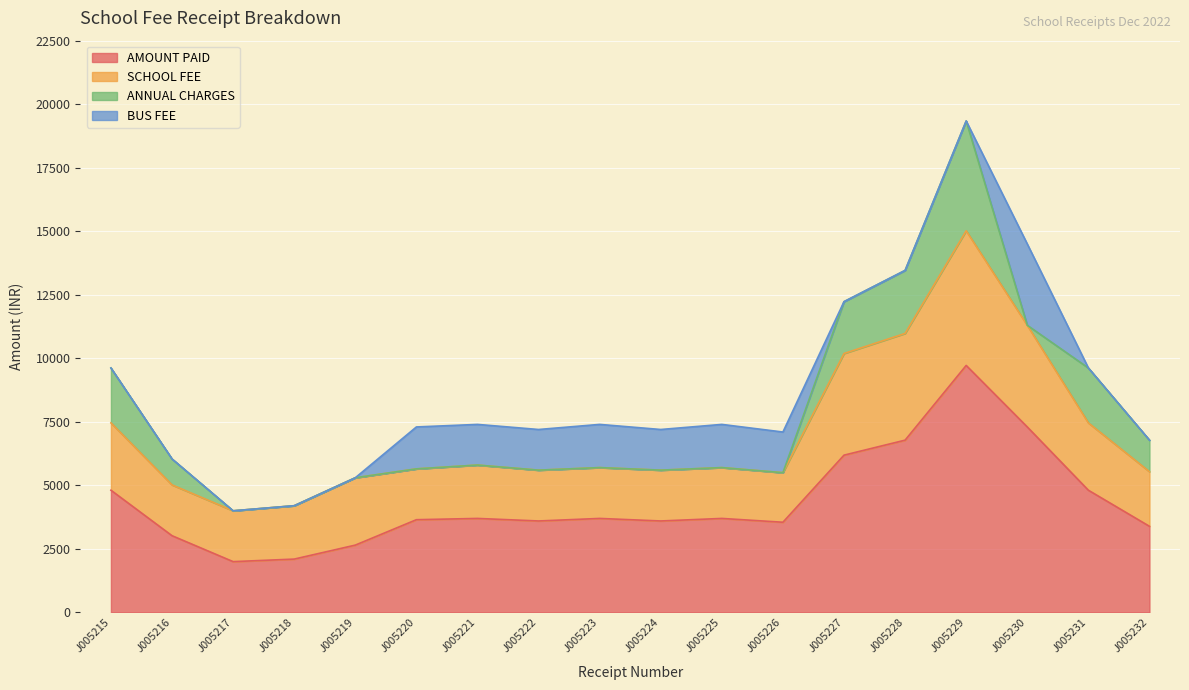

At J005226, list the series in order from largest to smallest.

AMOUNT PAID, SCHOOL FEE, BUS FEE, ANNUAL CHARGES